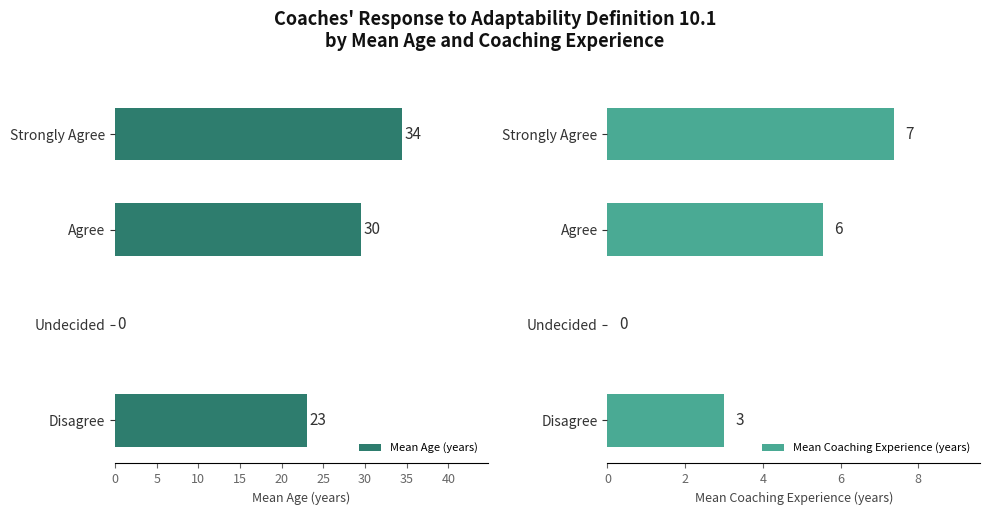

How many bars are there in each group?

2